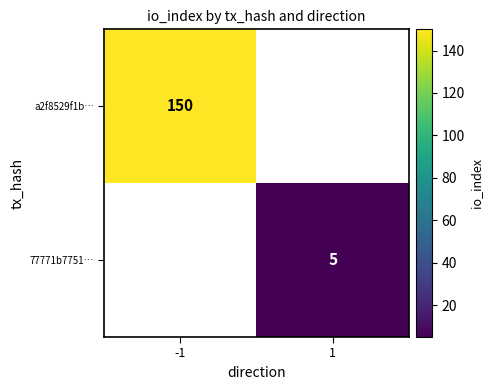

Is it true that 77771b7751… equals 5 at 1?

True